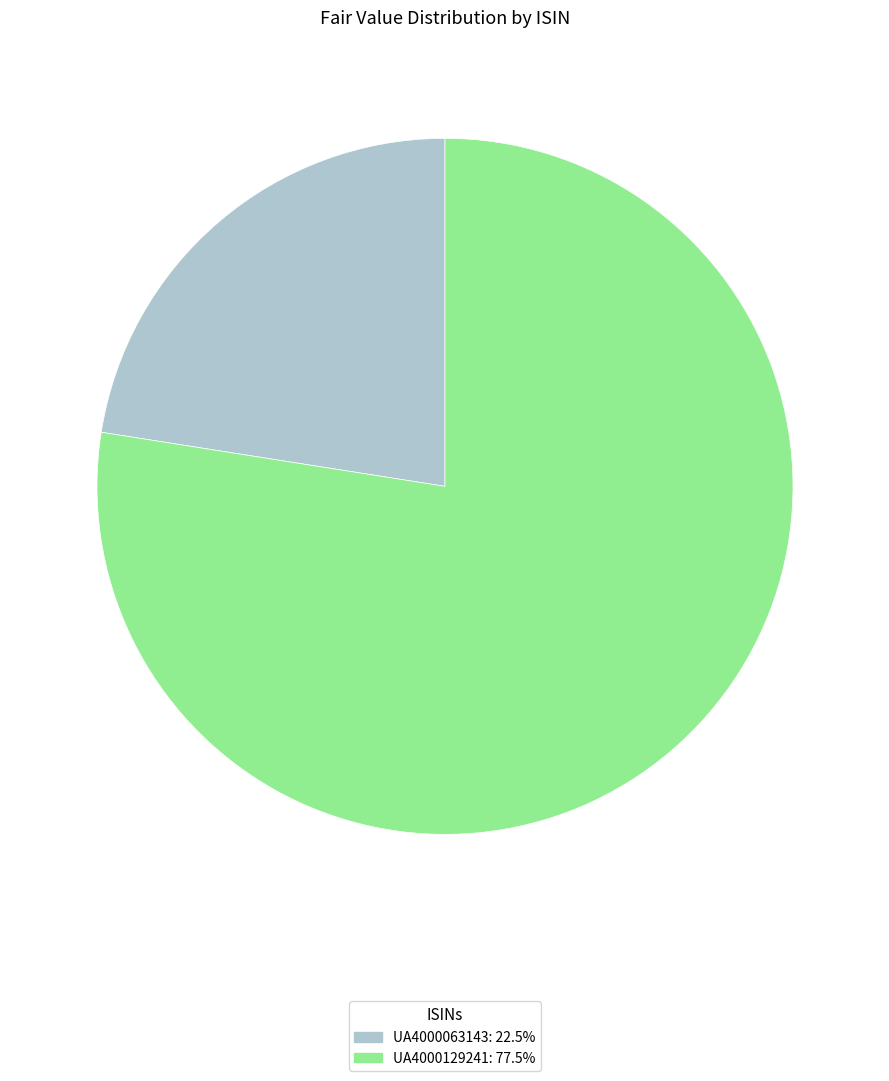

What is the largest slice in the pie chart?

UA4000129241